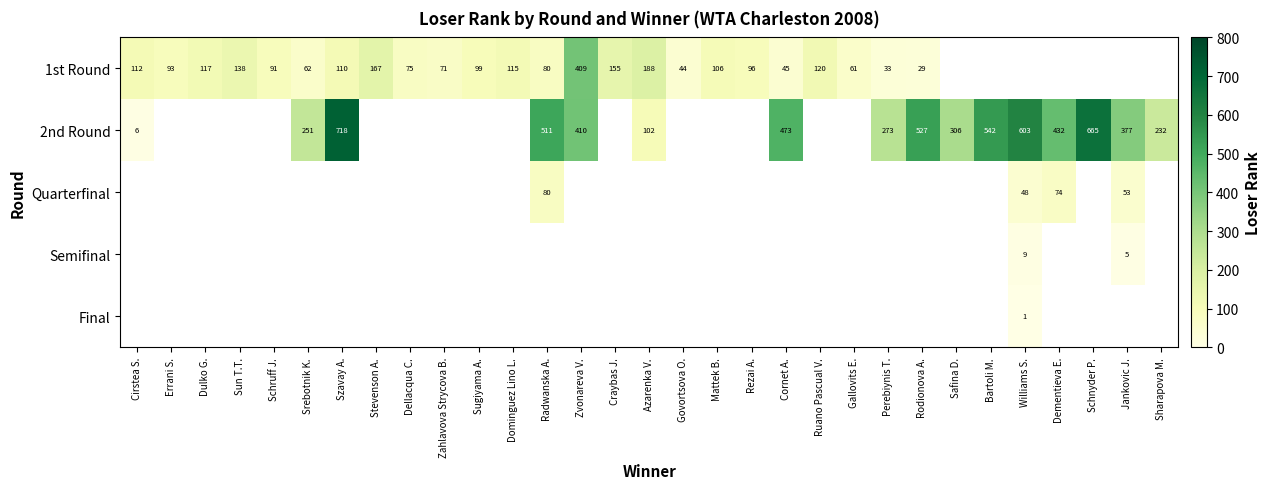

What is the sum of the 1st Round values at Schruff J. and Radwanska A.?

171